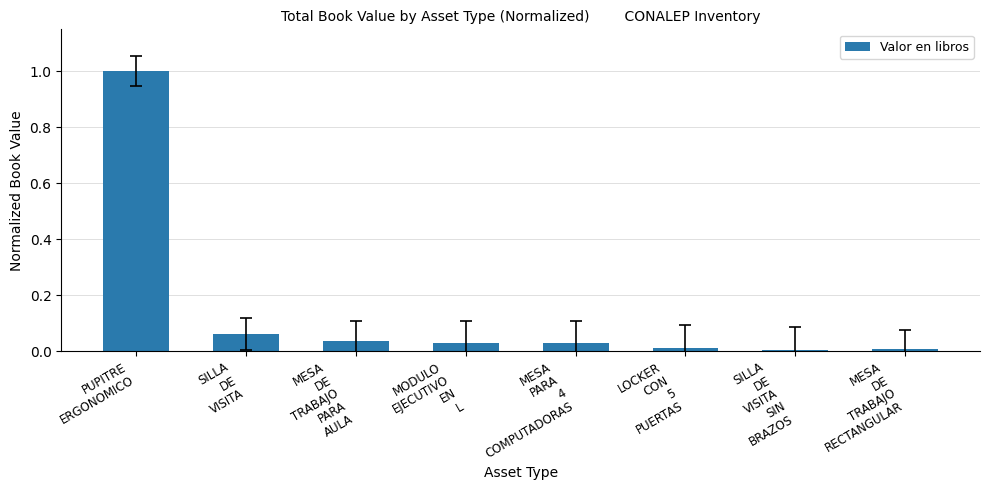

The chart shows a value of 0.0 at LOCKER
CON
5
PUERTAS. True or false?

True